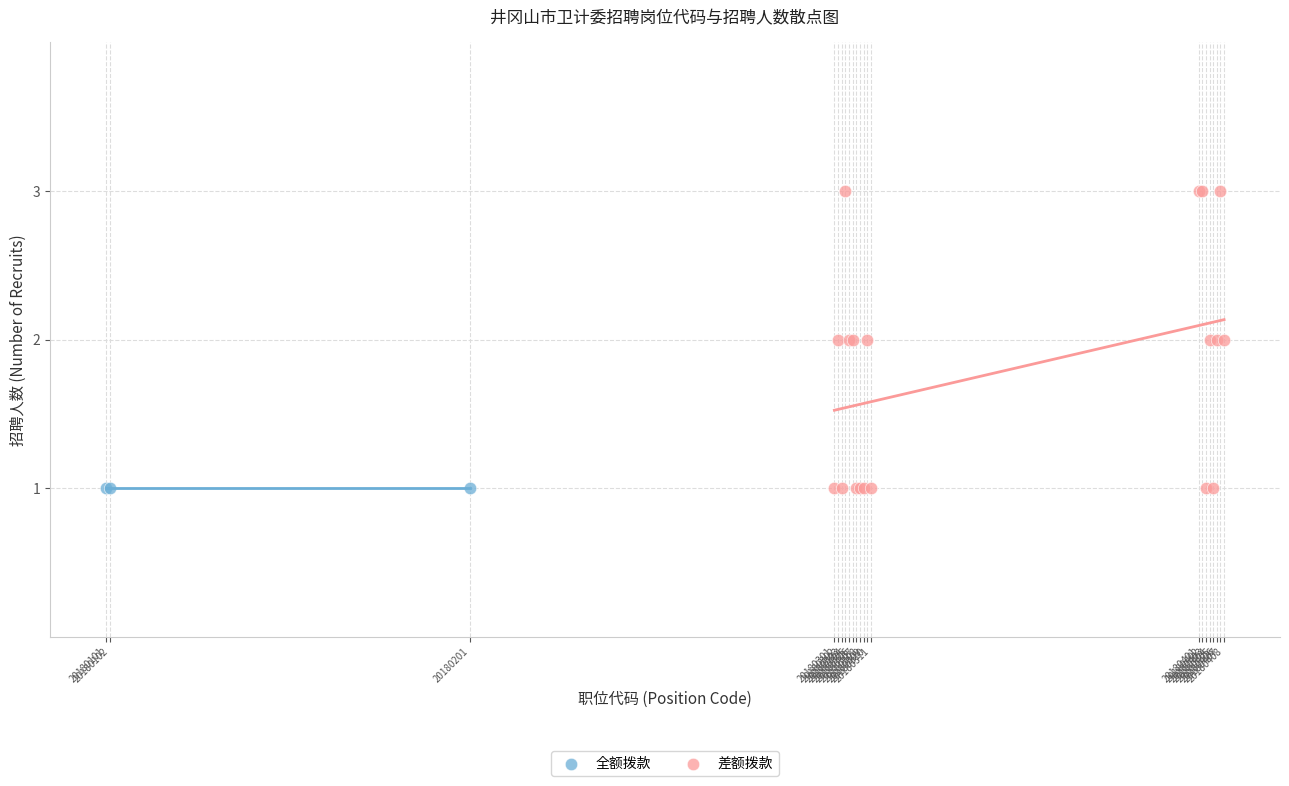

Which series reaches the maximum Y coordinate?

差额拨款